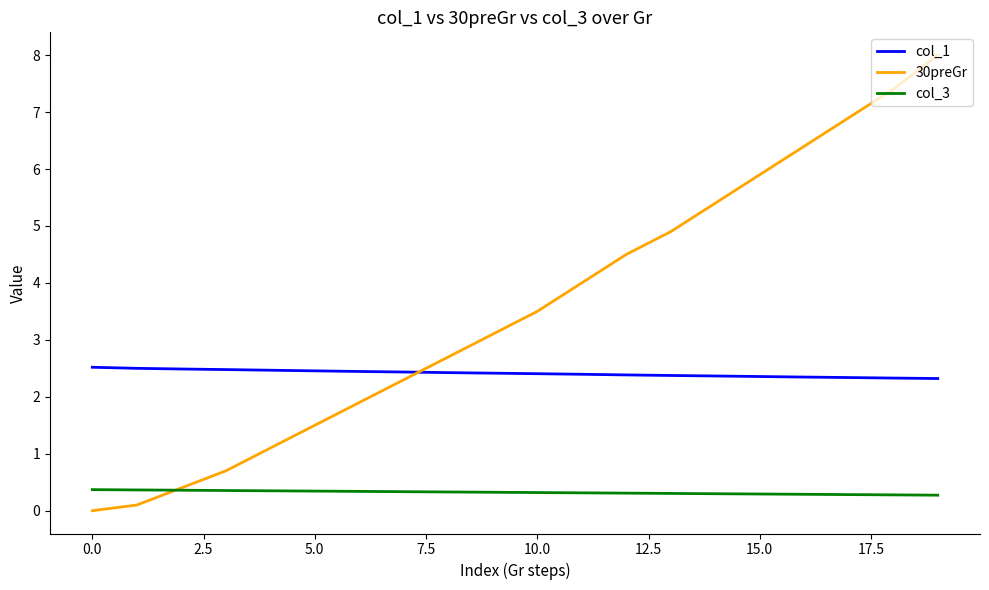

List the series in order of their overall mean, lowest first.

col_3, col_1, 30preGr